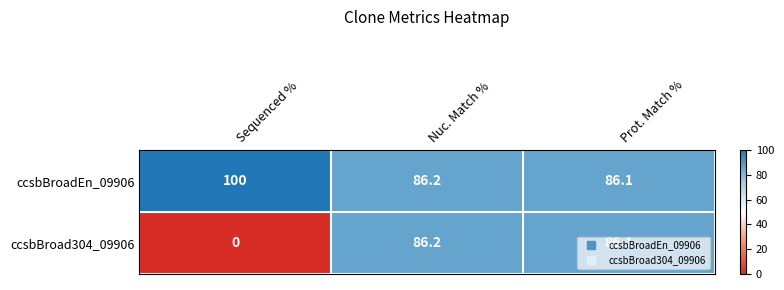

What is the average value of the ccsbBroad304_09906 series?

57.4